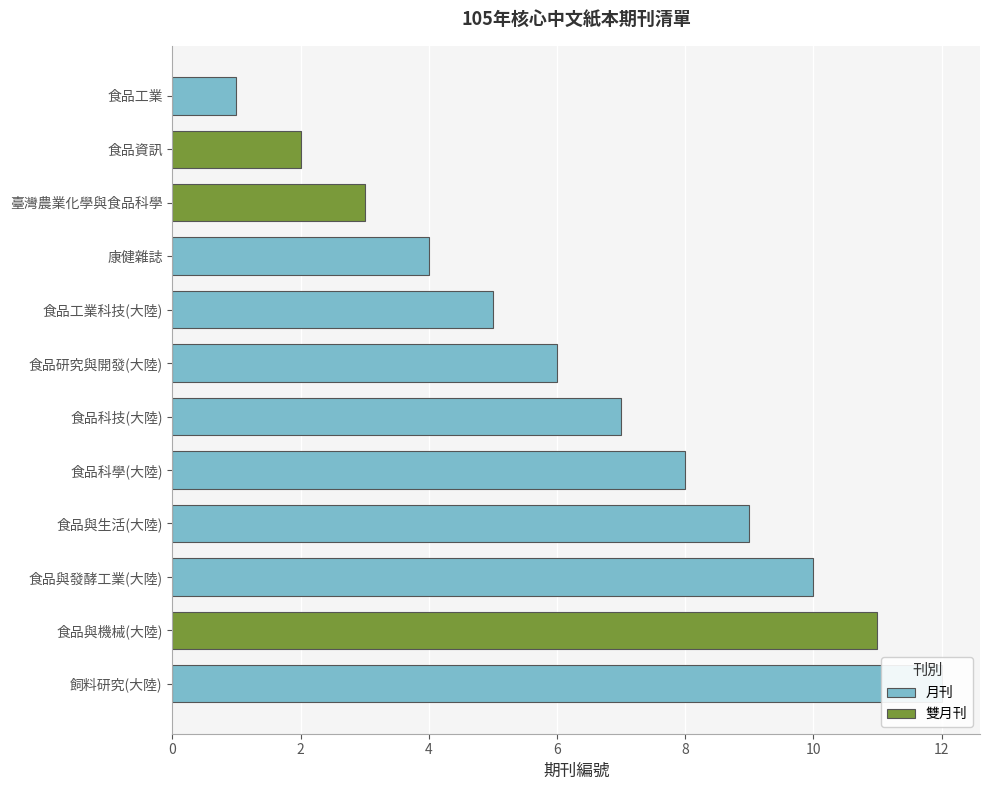

Where is 雙月刊 nearest to the value 6?

臺灣農業化學與食品科學